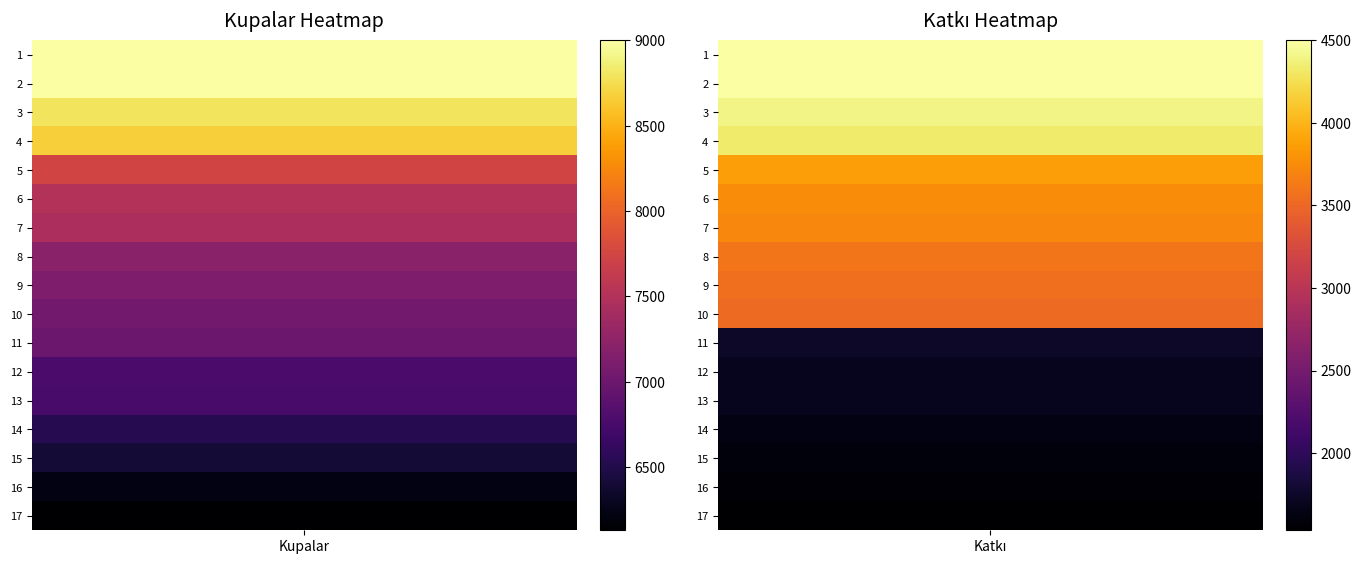

True or false: Bağışlar_0 has a value of 2834 at 5.

False